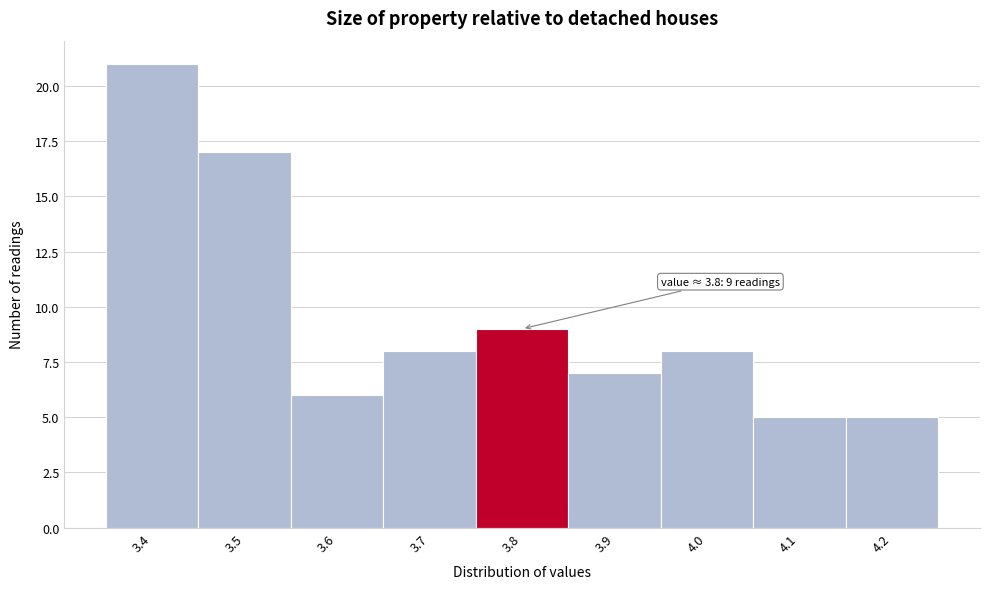

Which range on the x-axis has the tallest bar?

3.35 to 3.45